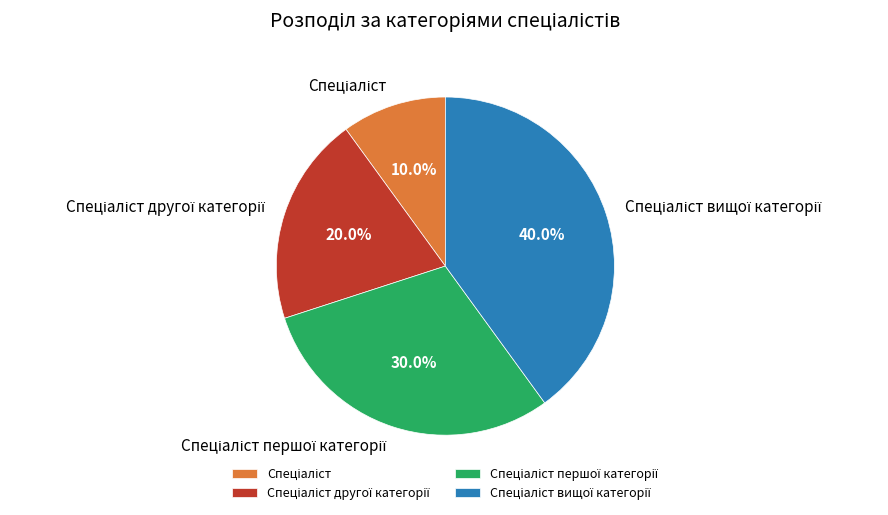

Which slice is the smallest?

Спеціаліст